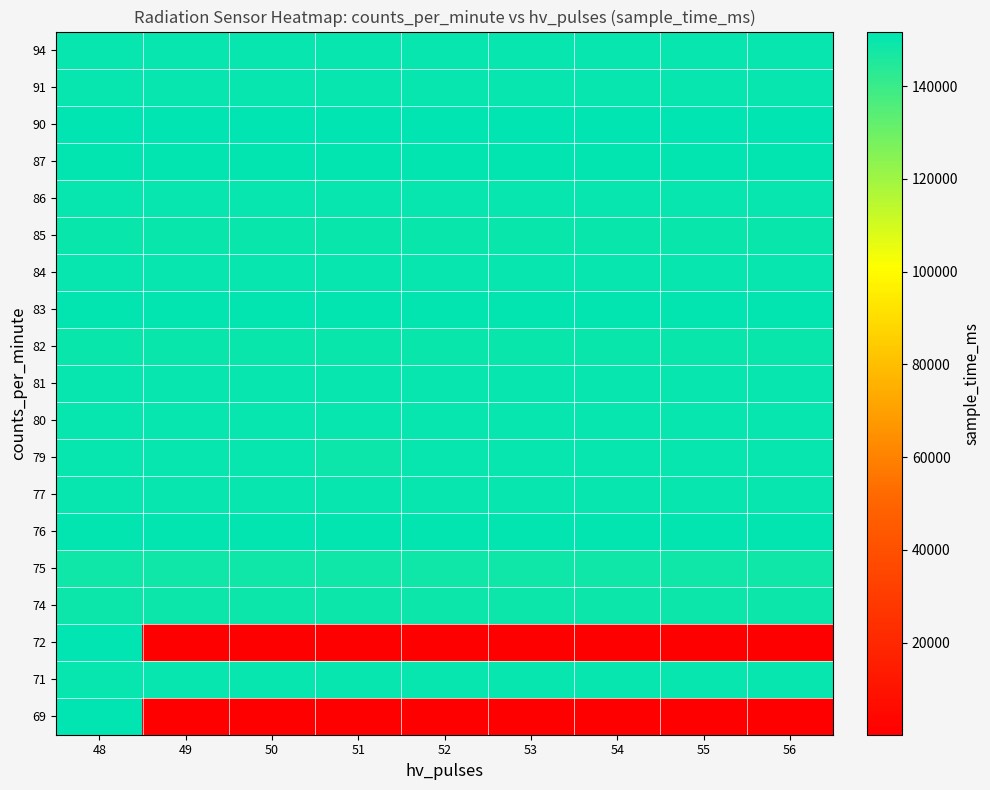

Reading left to right, list all the values displayed in this chart.

69: 48=151437	49=176	50=184	51=179	52=176	53=176	54=176	55=176	56=176
71: 48=150308	49=150308	50=150308	51=150308	52=150308	53=150308	54=150308	55=150308	56=150308
72: 48=151216	49=183	50=180	51=180	52=180	53=180	54=180	55=180	56=180
74: 48=149056	49=149056	50=149056	51=149056	52=149056	53=149056	54=149056	55=149056	56=149056
75: 48=148678	49=148678	50=148678	51=148678	52=148678	53=148678	54=148678	55=148678	56=148678
76: 48=150924	49=150924	50=150924	51=150924	52=150924	53=150924	54=150924	55=150924	56=150924
77: 48=150319	49=150319	50=150319	51=150319	52=150319	53=150319	54=150319	55=150319	56=150319
79: 48=150119	49=150291	50=150119	51=149262	52=150119	53=150119	54=150119	55=150119	56=150119
80: 48=150308	49=150308	50=150308	51=150308	52=150308	53=150308	54=150308	55=150308	56=150308
81: 48=150052	49=150052	50=150052	51=150052	52=150052	53=150052	54=150052	55=150052	56=150052
82: 48=149898	49=149898	50=149898	51=149898	52=149898	53=149898	54=149898	55=149898	56=149898
83: 48=150949	49=150949	50=150949	51=150949	52=150949	53=150949	54=150949	55=150949	56=150949
84: 48=150319	49=150319	50=150319	51=150319	52=150319	53=150319	54=150319	55=150319	56=150319
85: 48=149697	49=149697	50=149697	51=149697	52=149697	53=149697	54=149697	55=149697	56=149697
86: 48=150226	49=150226	50=150226	51=150226	52=150226	53=150226	54=150226	55=150226	56=150226
87: 48=151055	49=151055	50=151055	51=151055	52=151055	53=151055	54=151055	55=151055	56=151055
90: 48=151763	49=151763	50=151763	51=151763	52=151763	53=151763	54=151763	55=151763	56=151763
91: 48=150048	49=150048	50=150048	51=150048	52=150048	53=150048	54=150048	55=150048	56=150048
94: 48=150101	49=150101	50=150101	51=150101	52=150101	53=150101	54=150101	55=150101	56=150101